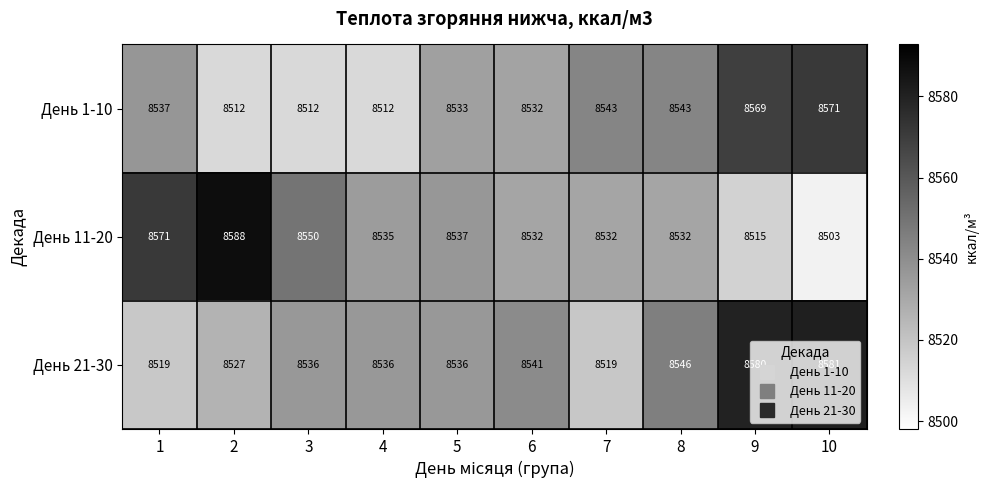

Between 2 and 7, which series saw the biggest shift?

День 11-20